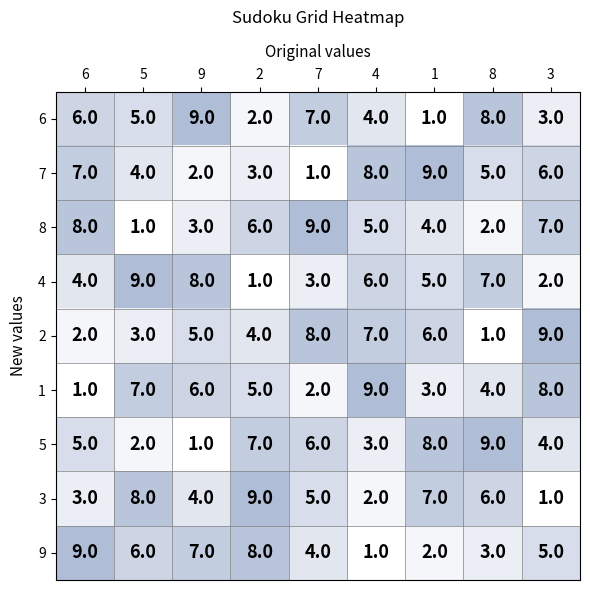

Rank the categories by 7 value from lowest to highest.

7, 9, 2, 5, 8, 3, 6, 4, 1